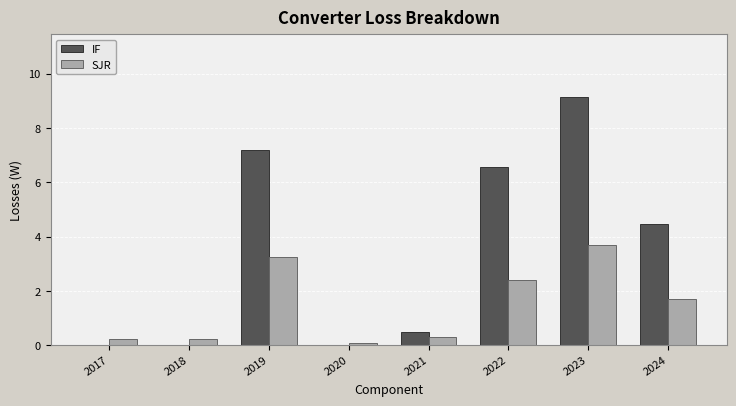

The value of SJR at 2023 is 3.7. True or false?

True